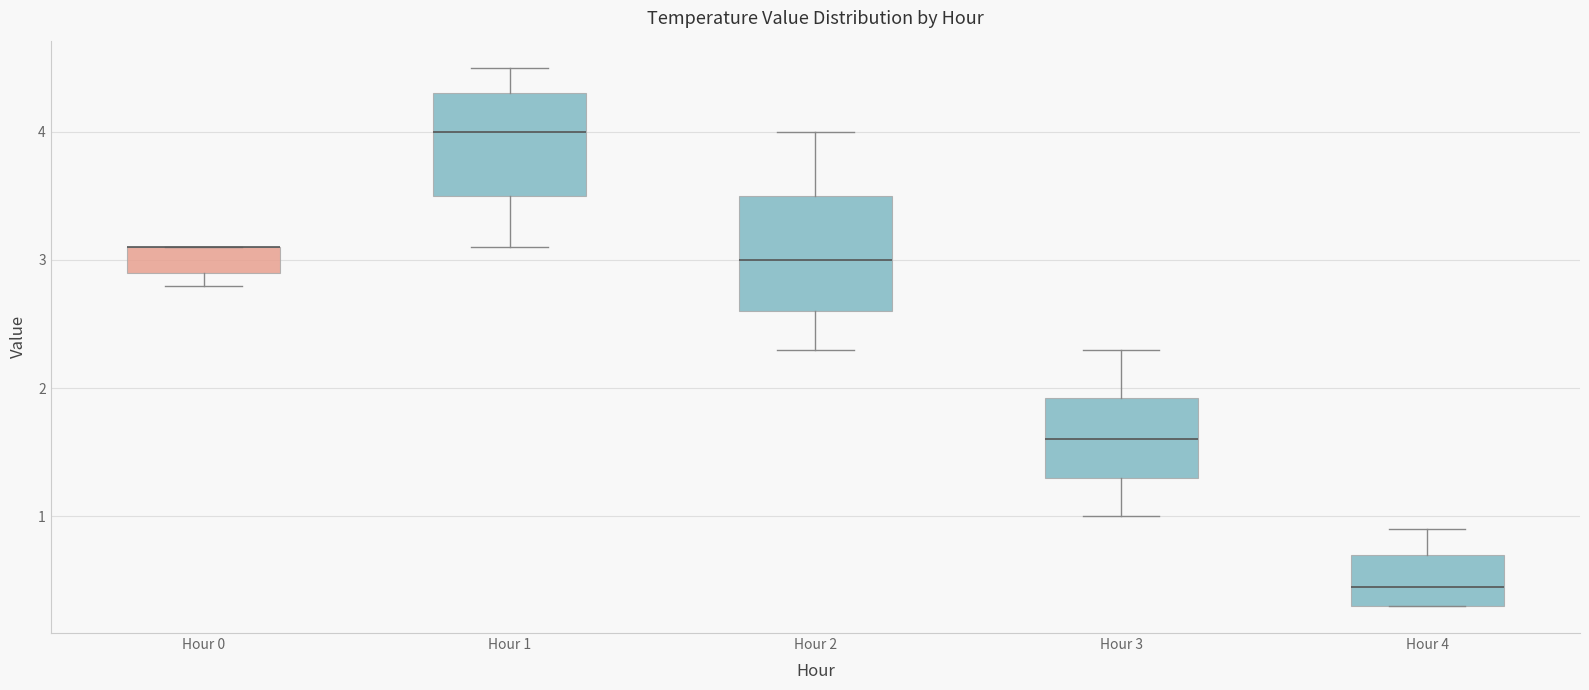

Reading left to right, read every box against the y-axis: the position of its median line, the range the box covers, and the ends of its whiskers. The values are not printed on the chart, so give them approximately, as read against the axis.

Hour 0: median 3.1 (drawn on the box's upper edge), box 2.9 to 3.1, whiskers 2.8 to 3.1
Hour 1: median 4.0, box 3.5 to 4.3, whiskers 3.1 to 4.5
Hour 2: median 3.0, box 2.6 to 3.5, whiskers 2.3 to 4.0
Hour 3: median 1.6, box 1.3 to 1.9, whiskers 1.0 to 2.3
Hour 4: median 0.5, box 0.3 to 0.7, whiskers 0.3 to 0.9